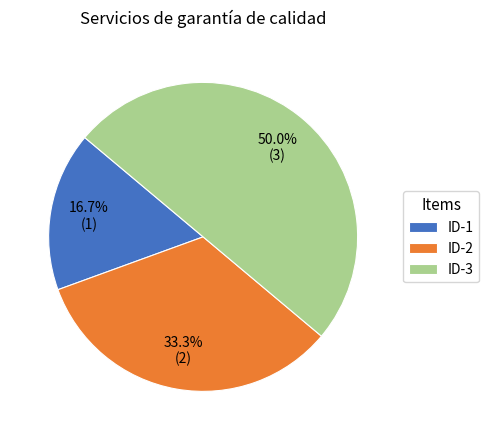

Rank the categories by value from highest to lowest.

ID-3, ID-2, ID-1